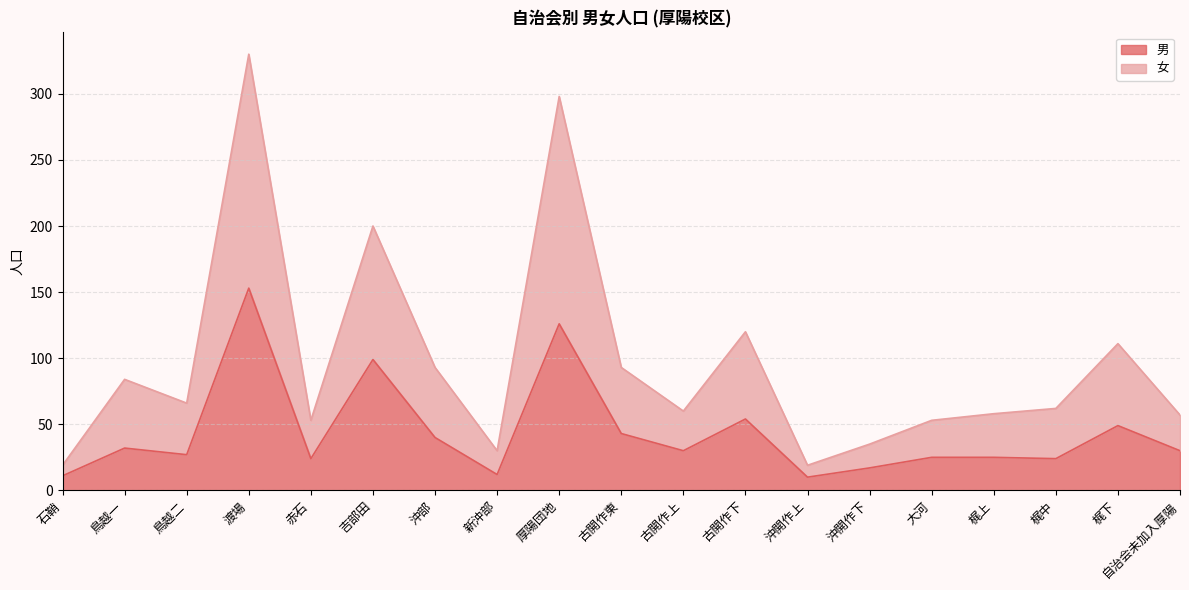

Reading right to left, what are all the values shown in this chart?

男: 30	49	24	25	25	17	10	54	30	43	126	12	40	99	24	153	27	32	11
女: 57	111	62	58	53	35	19	120	60	93	298	30	93	200	53	330	66	84	19